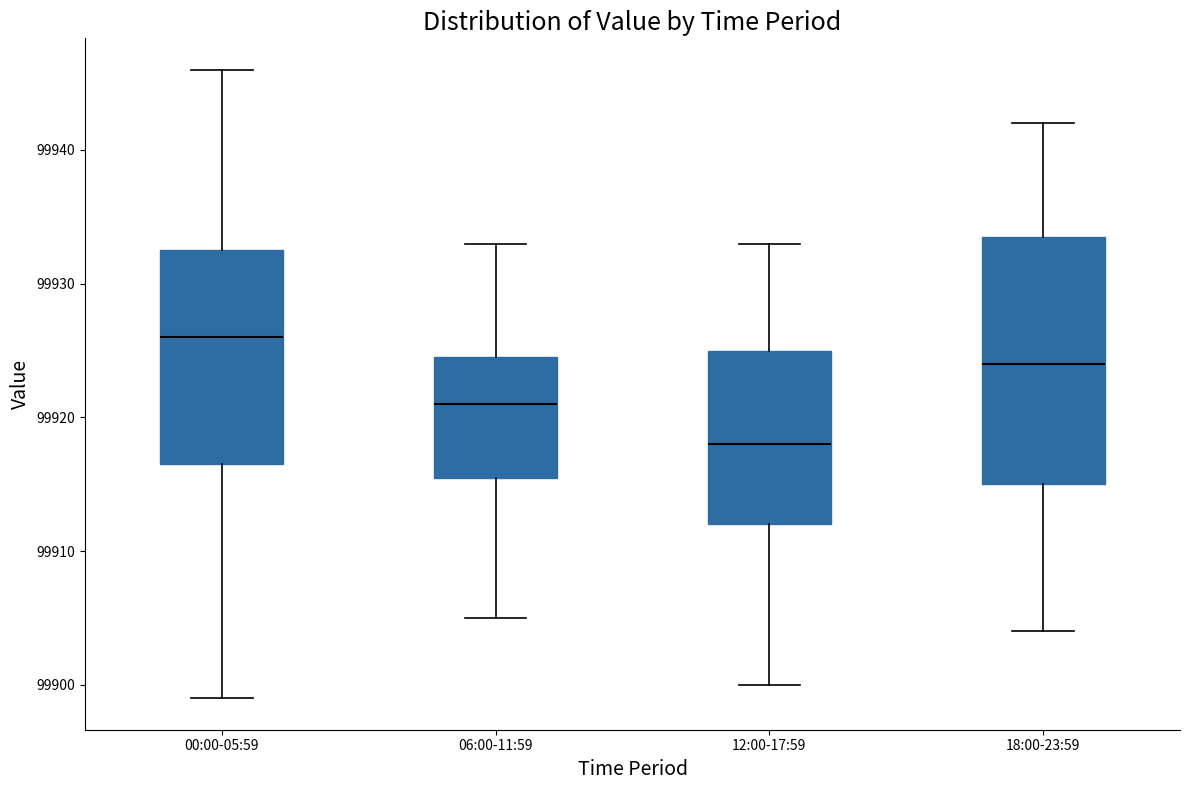

Reading left to right, read every box against the y-axis: the position of its median line, the range the box covers, and the ends of its whiskers. The values are not printed on the chart, so give them approximately, as read against the axis.

00:00-05:59: median 99926, box 99917 to 99933, whiskers 99899 to 99946
06:00-11:59: median 99921, box 99916 to 99925, whiskers 99905 to 99933
12:00-17:59: median 99918, box 99912 to 99925, whiskers 99900 to 99933
18:00-23:59: median 99924, box 99915 to 99934, whiskers 99904 to 99942